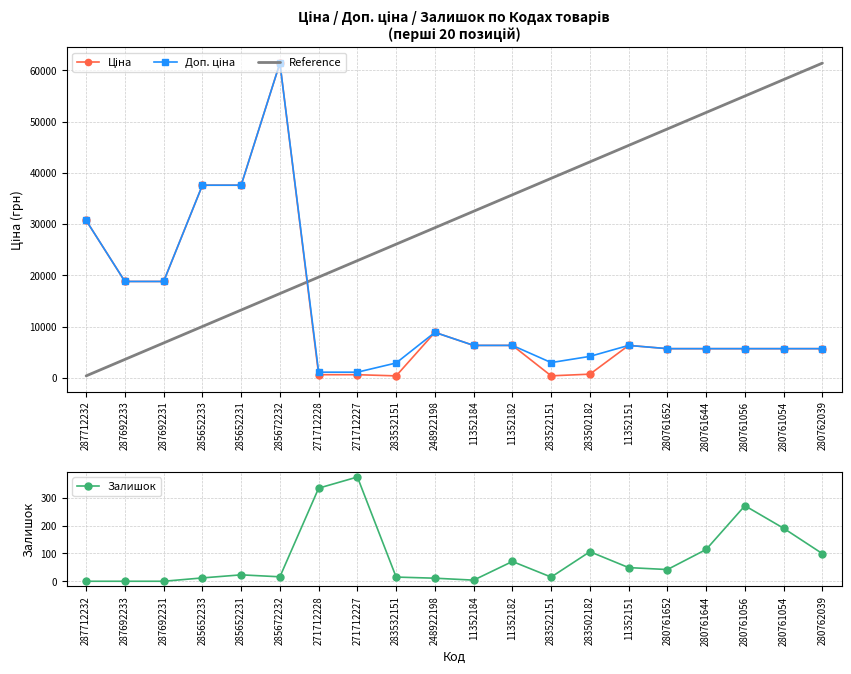

True or false: Залишок has more than 1 points higher than both neighbors.

True